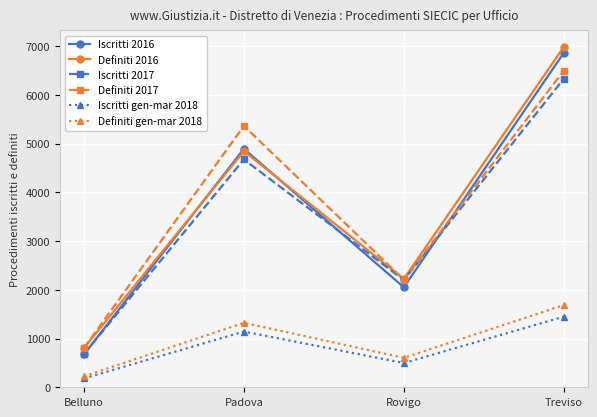

Which label corresponds to the smallest value in the chart?

Belluno